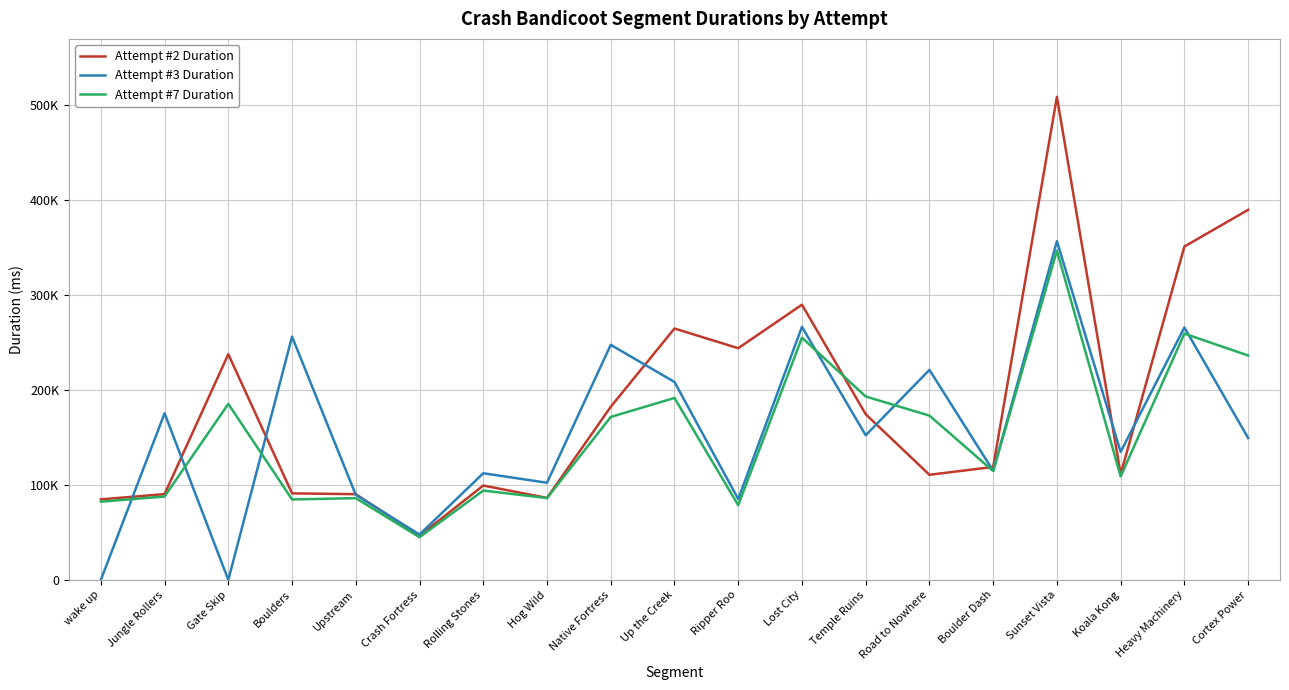

The Attempt #7 Duration series shows 259435 at Heavy Machinery. True or false?

True